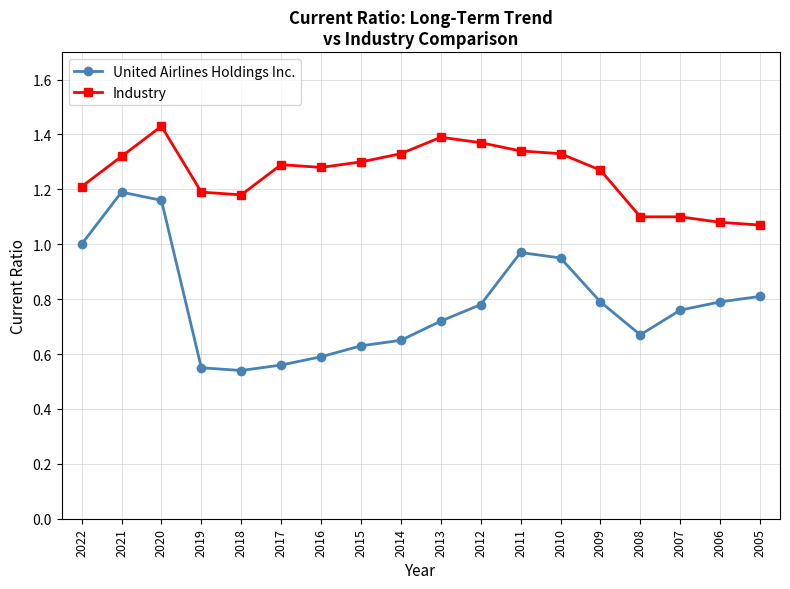

What is the spread (max minus min) of values at 2006?

0.3